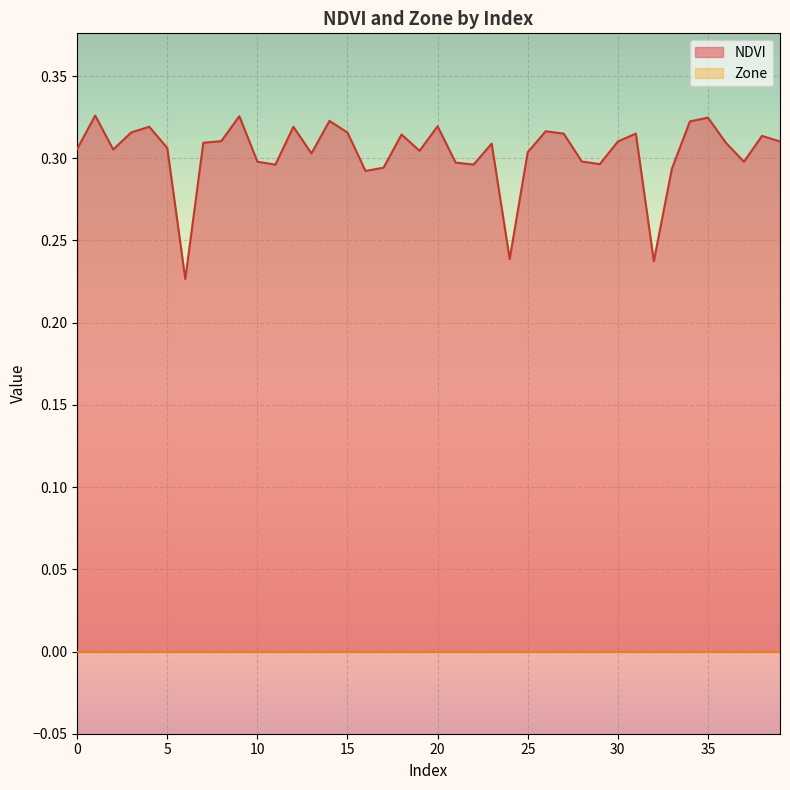

List the labels in order of value, largest first.

1, 9, 35, 14, 34, 20, 4, 12, 26, 3, 15, 31, 27, 18, 38, 8, 39, 30, 7, 36, 23, 5, 0, 2, 19, 25, 13, 28, 10, 37, 21, 29, 22, 11, 17, 33, 16, 24, 32, 6